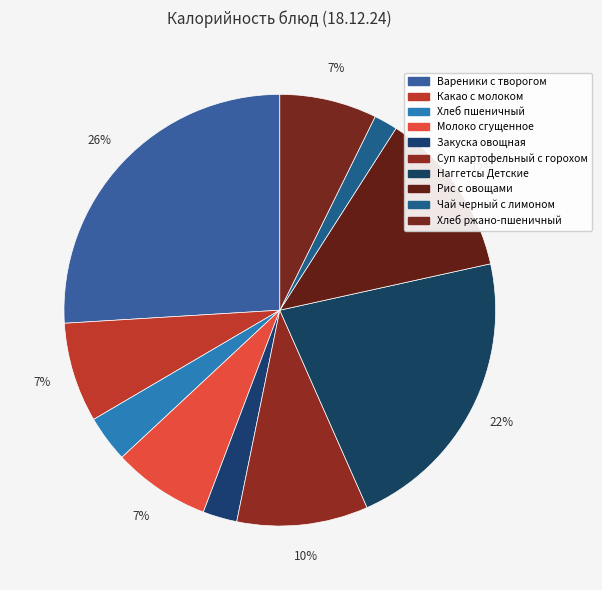

To the nearest percent, what is the average slice percentage?

10%